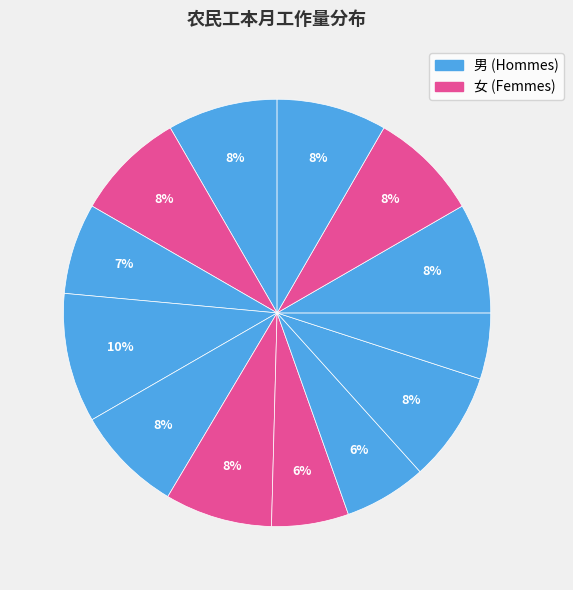

How many slices are in this pie chart?

13